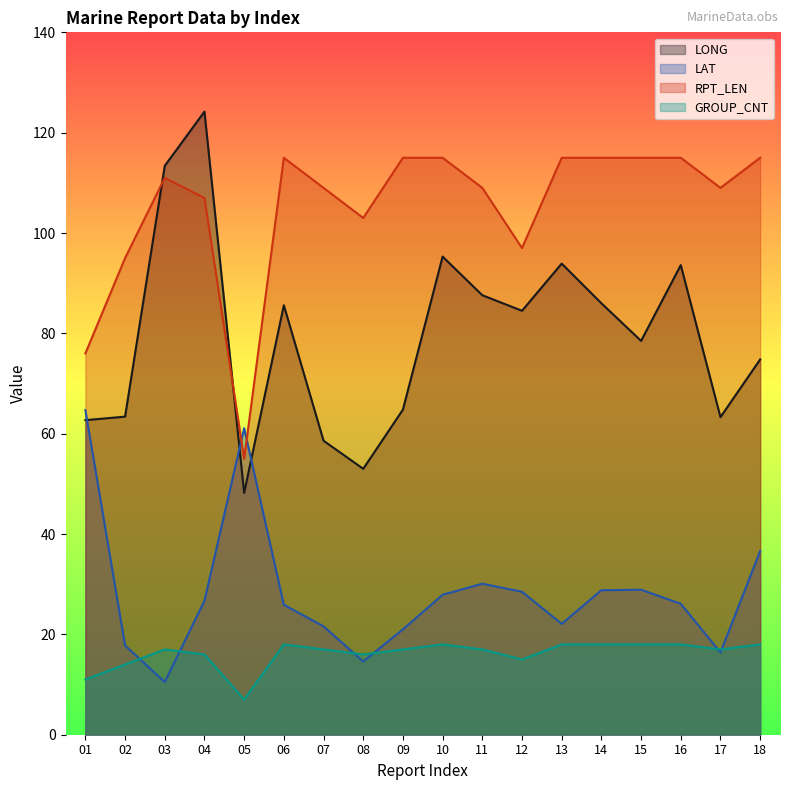

What is the difference between the highest and lowest values at 16?

97.0